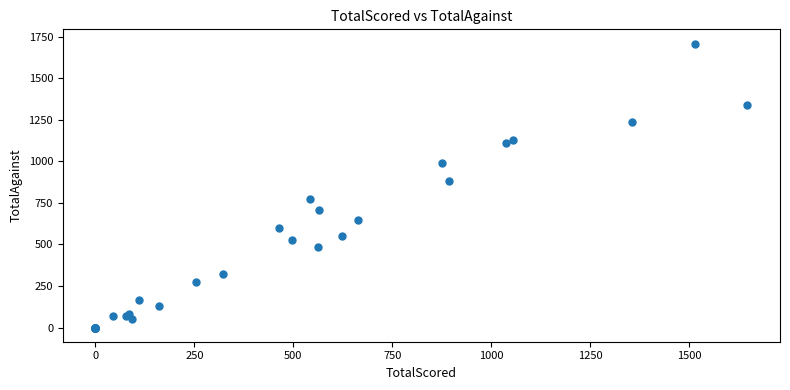

What Y value in the scatter plot is closest to 854?

884